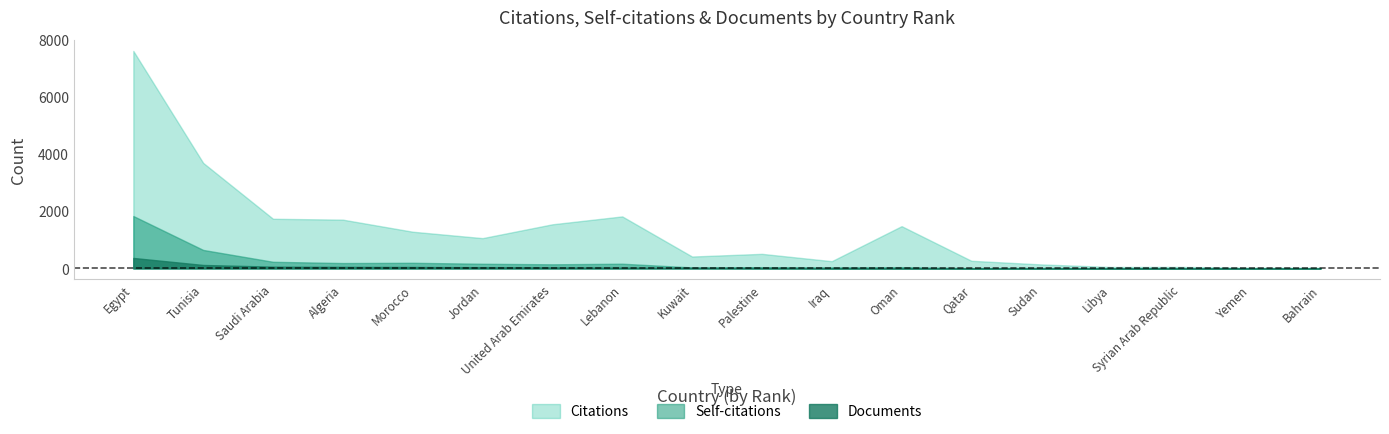

Reading right to left, what are all the values shown in this chart?

Citations: 23	26	52	50	140	267	1482	254	511	417	1824	1547	1062	1287	1710	1741	3701	7627
Self-citations: 0	0	4	5	19	10	44	35	43	35	165	144	163	197	188	232	648	1837
Documents: 1	2	4	5	6	7	11	11	17	21	28	35	41	51	55	62	121	367